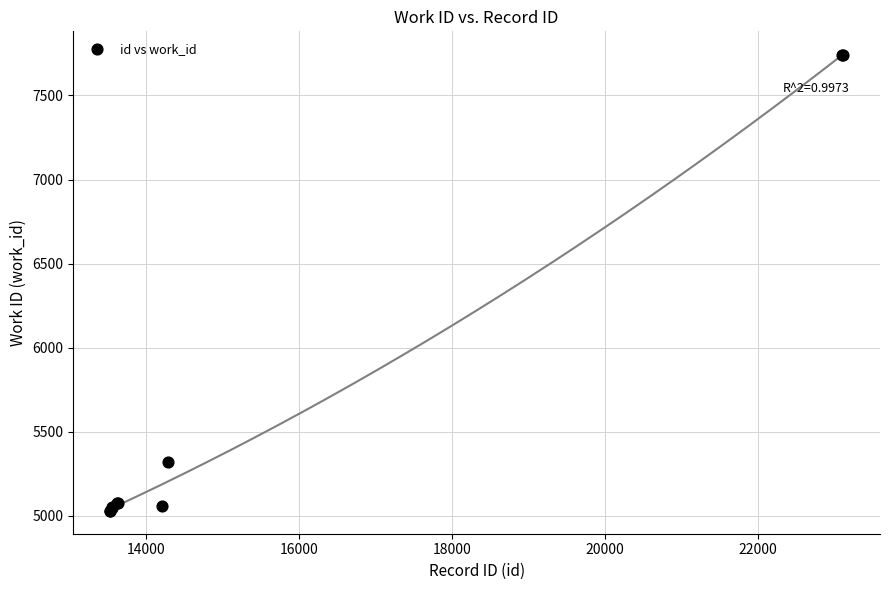

What Y value in the scatter plot is closest to 6386?

5318